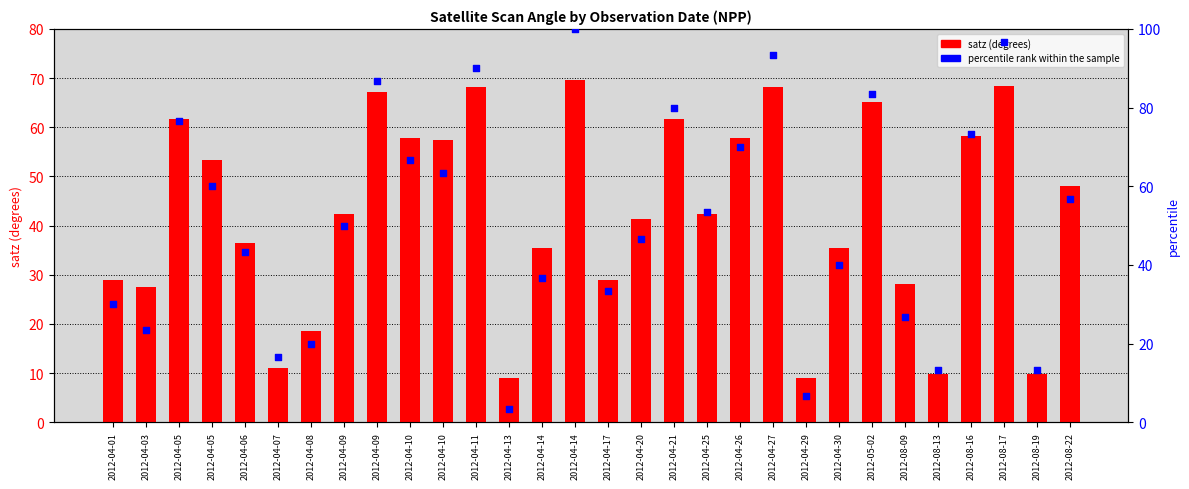

Which series contains the highest Y value?

percentile rank within the sample